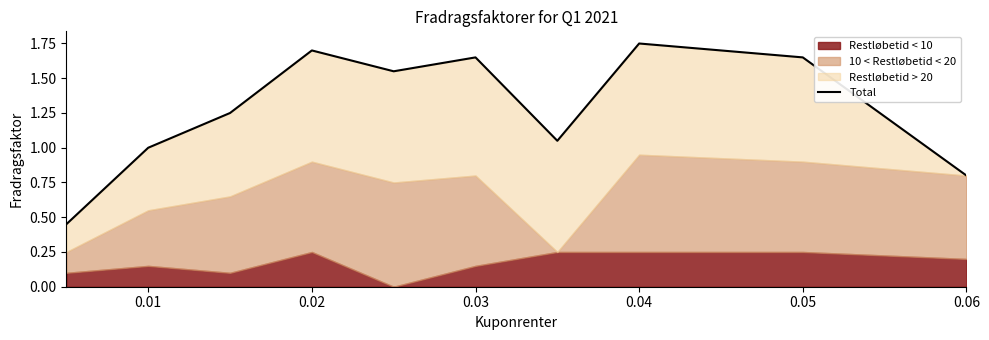

What is the maximum value shown in the chart?

1.8